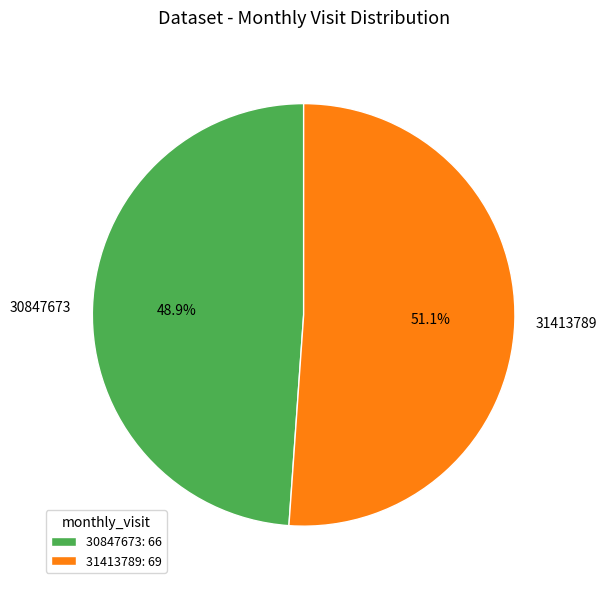

How many segments does this pie chart have?

2